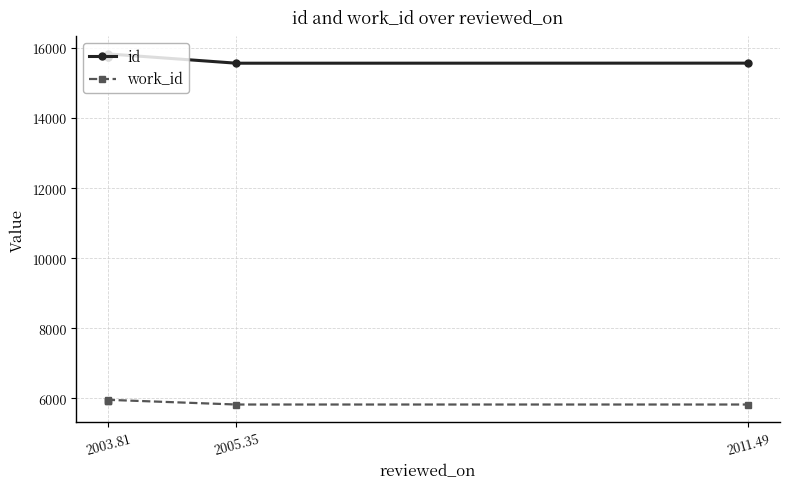

The value of id at 2003.81 is 26643. True or false?

False